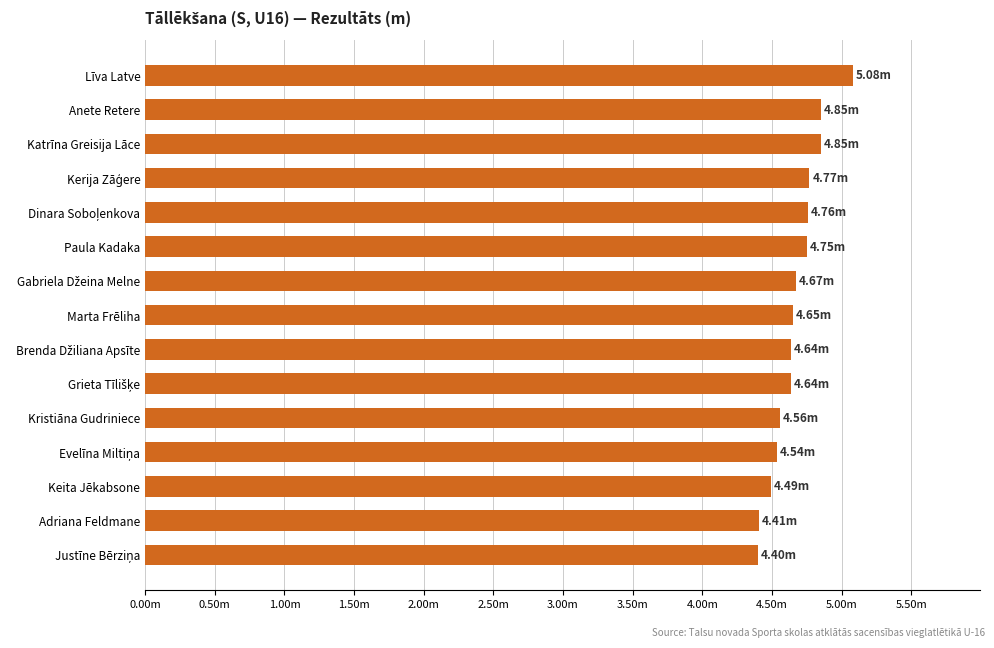

Does the chart contain any negative values?

No